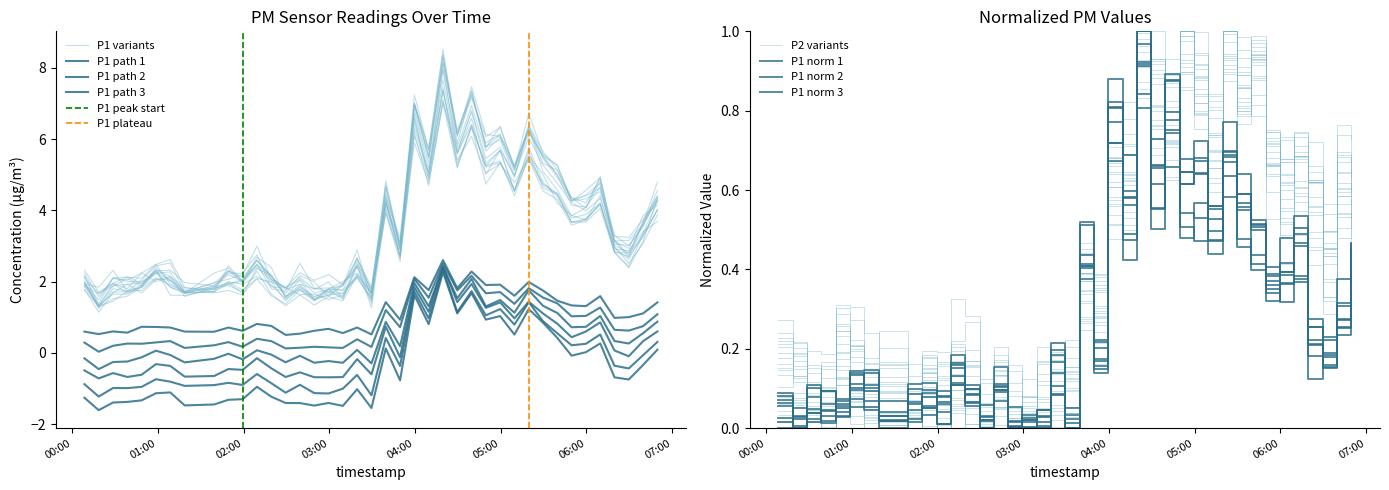

What is the difference between the maximum and minimum values in the P1 series?

3.6